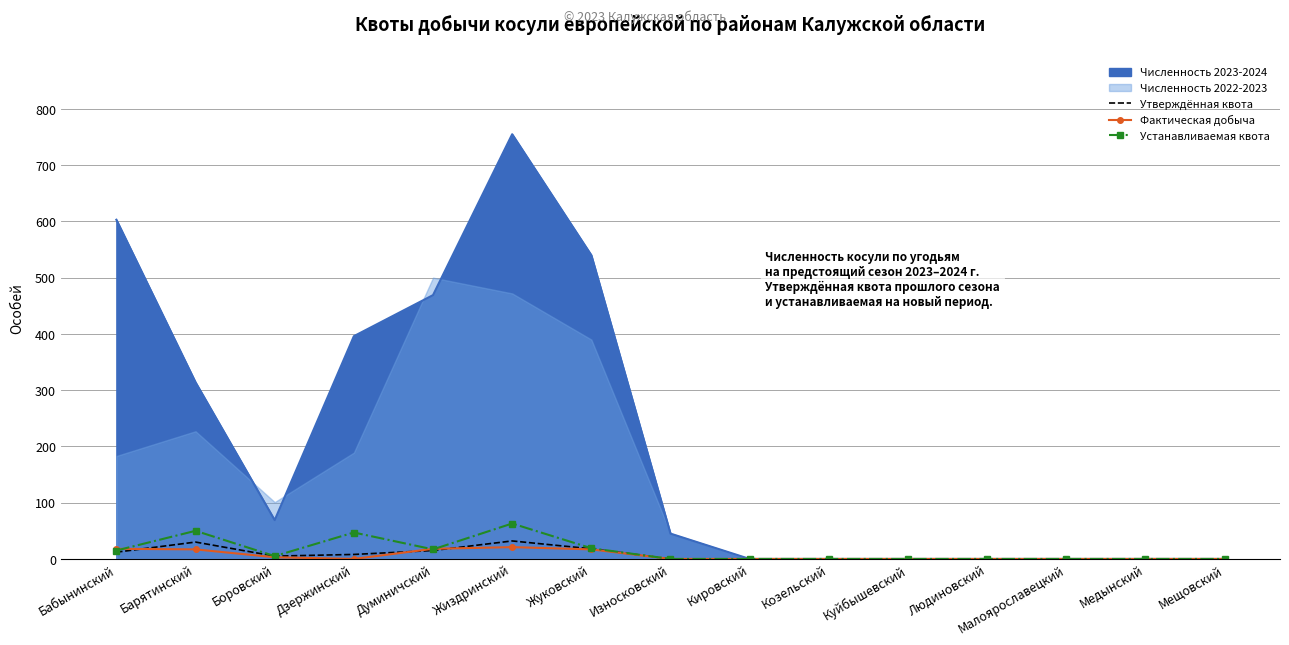

At which category does the chart reach its peak across all series?

Жиздринский